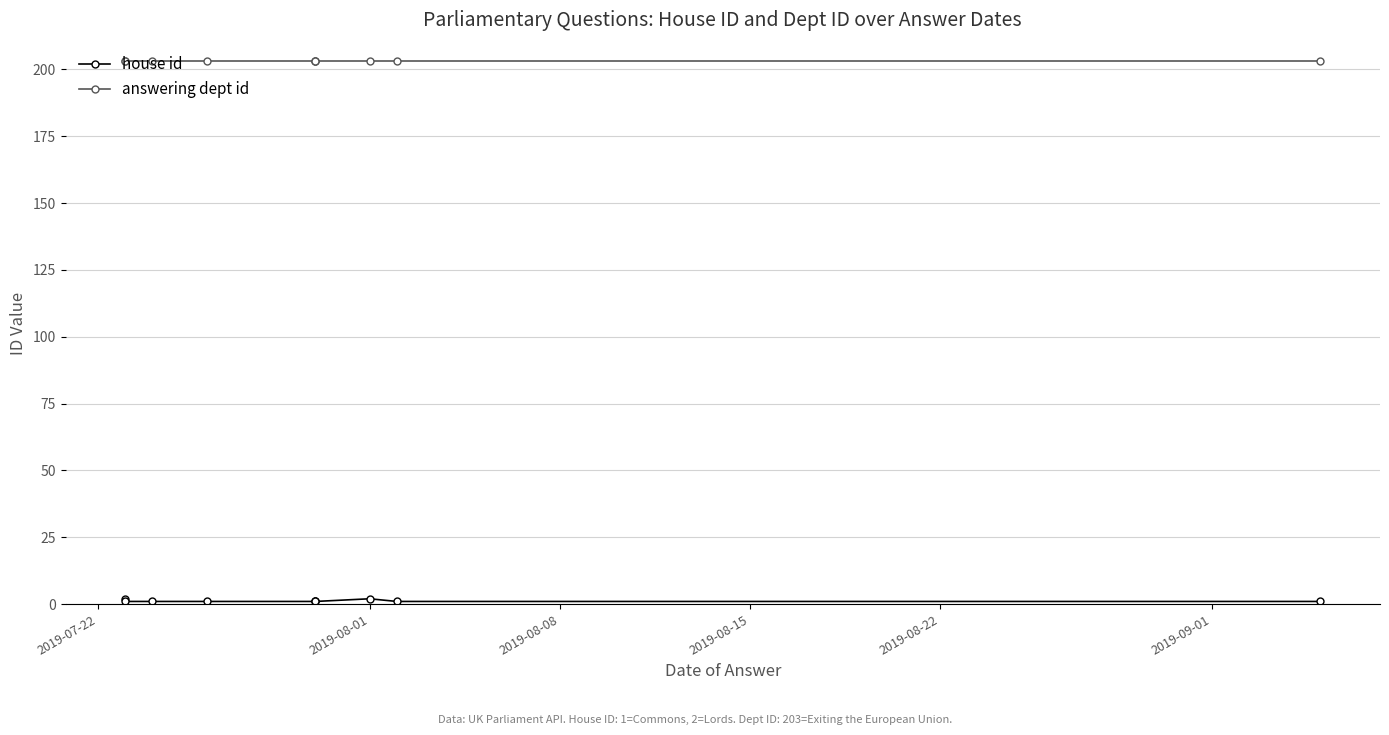

True or false: answering dept id and house id cross at least once.

False